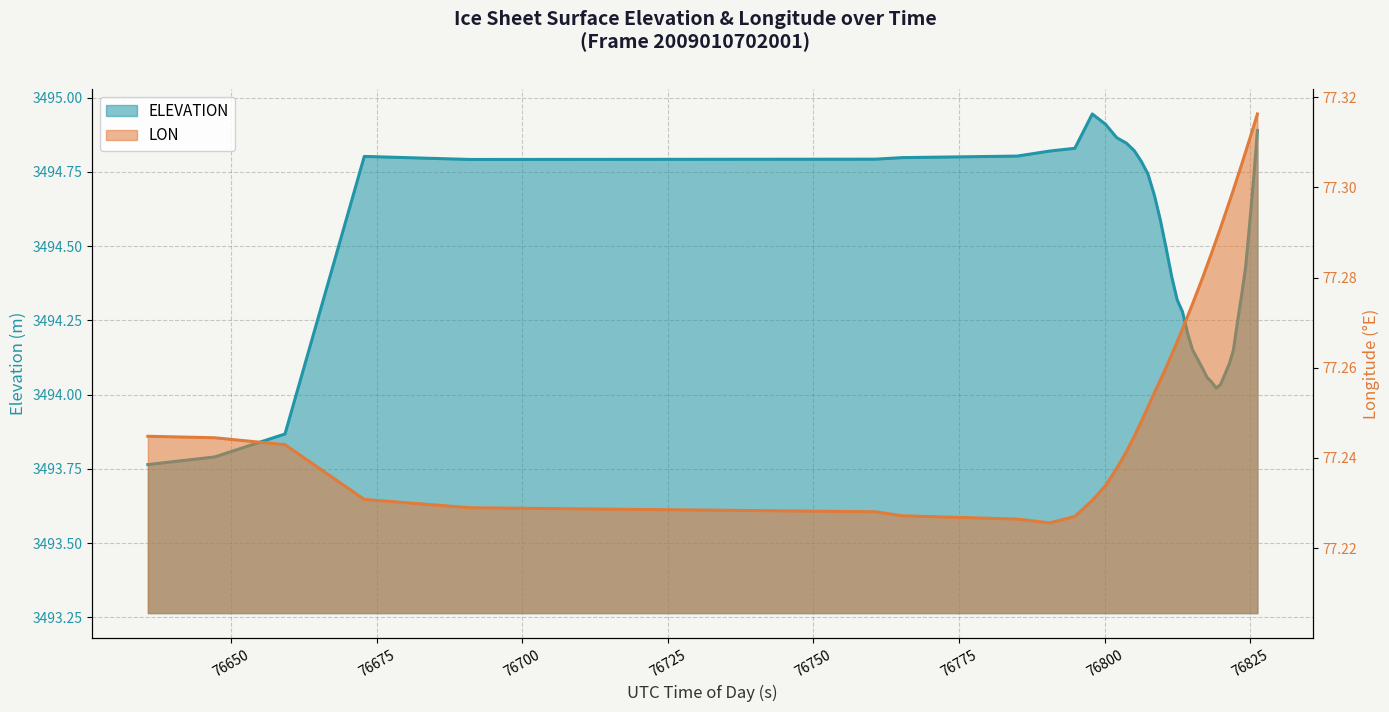

Rank the series by their maximum value, from highest to lowest.

ELEVATION, LON